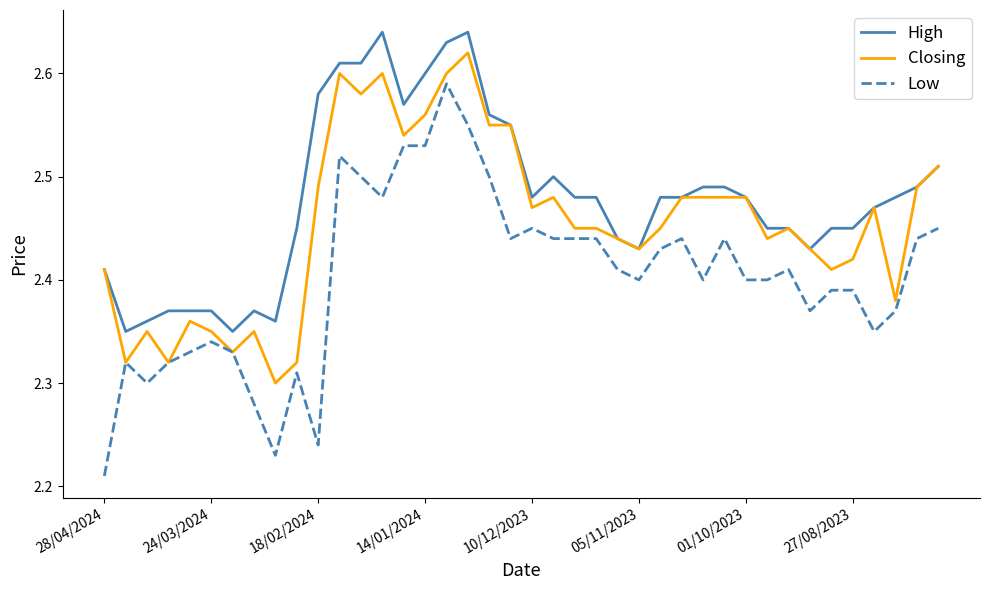

Which series has the widest spread of values?

Low